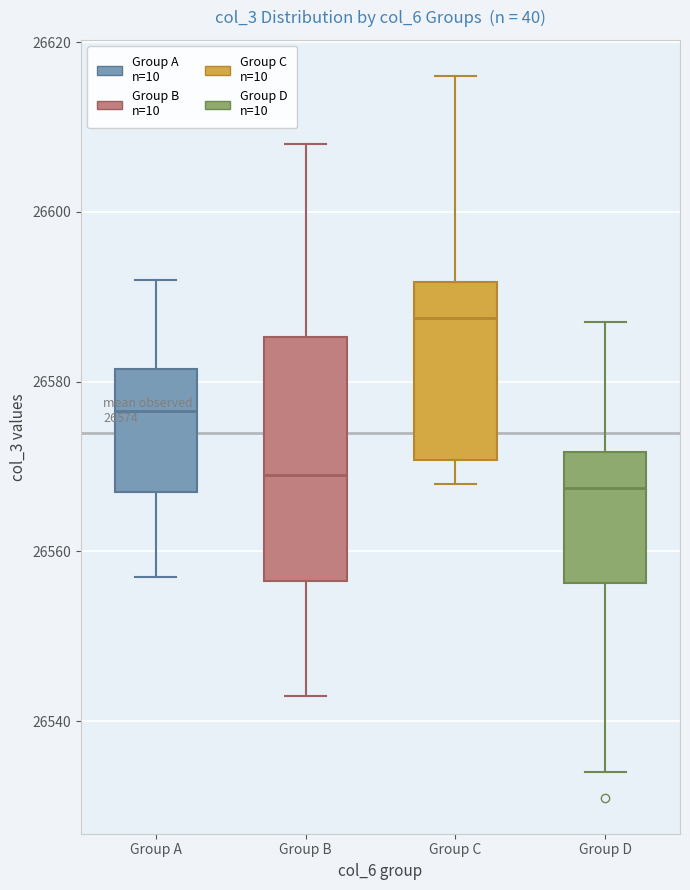

Which box has the highest median line?

Group C